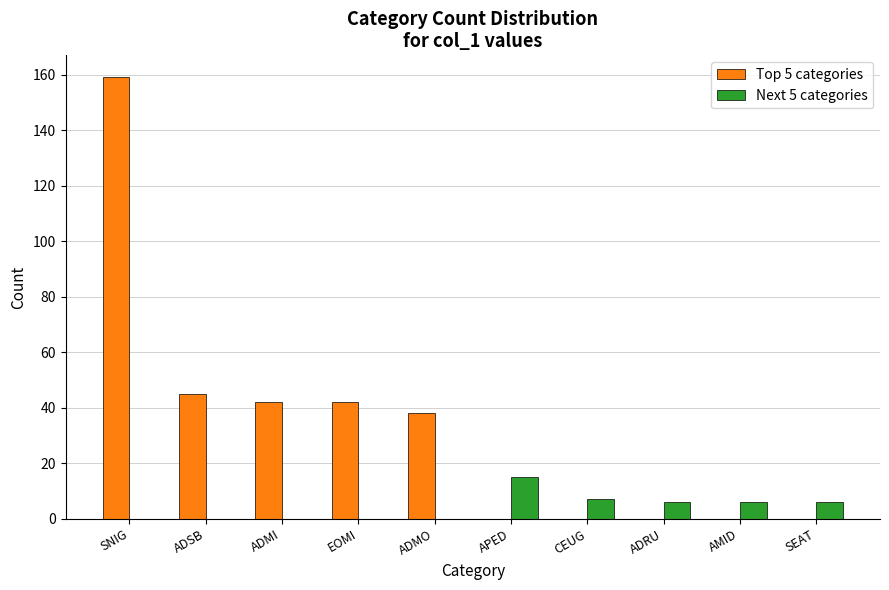

Is it true that Next 5 categories equals 6 at ADSB?

False